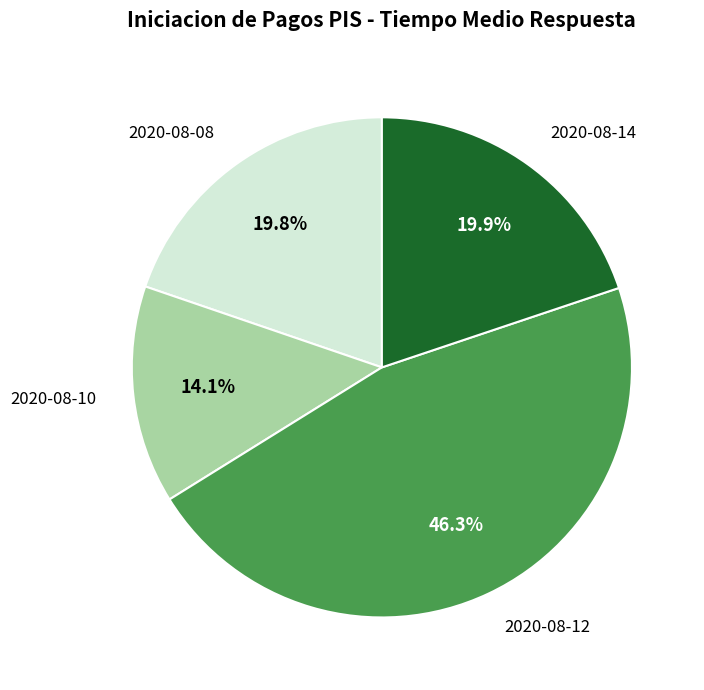

The 2020-08-08 slice represents 20% of the pie. True or false?

True